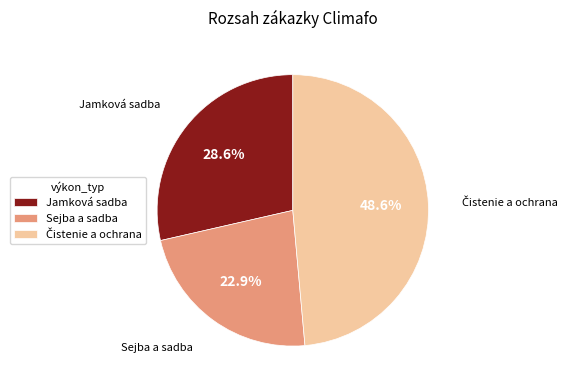

Count the number of slices in the pie.

3